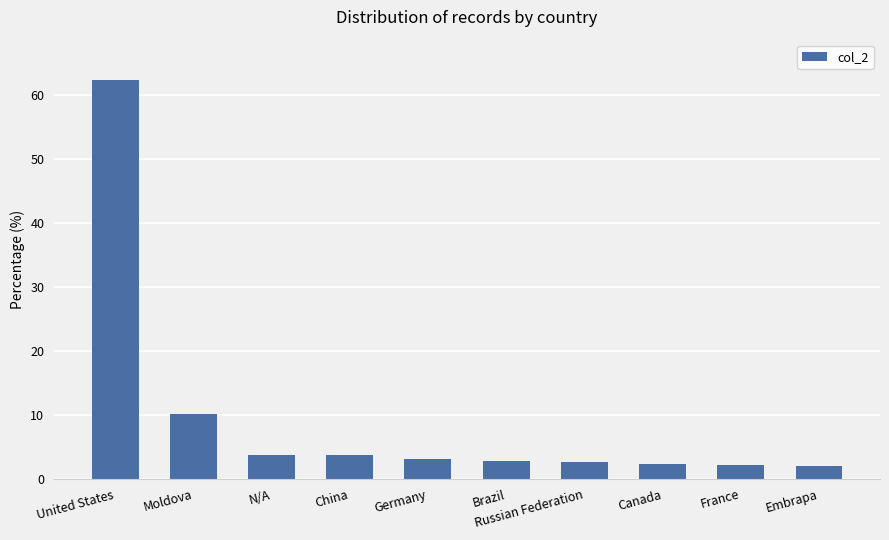

Which category has the highest value across all series?

United States